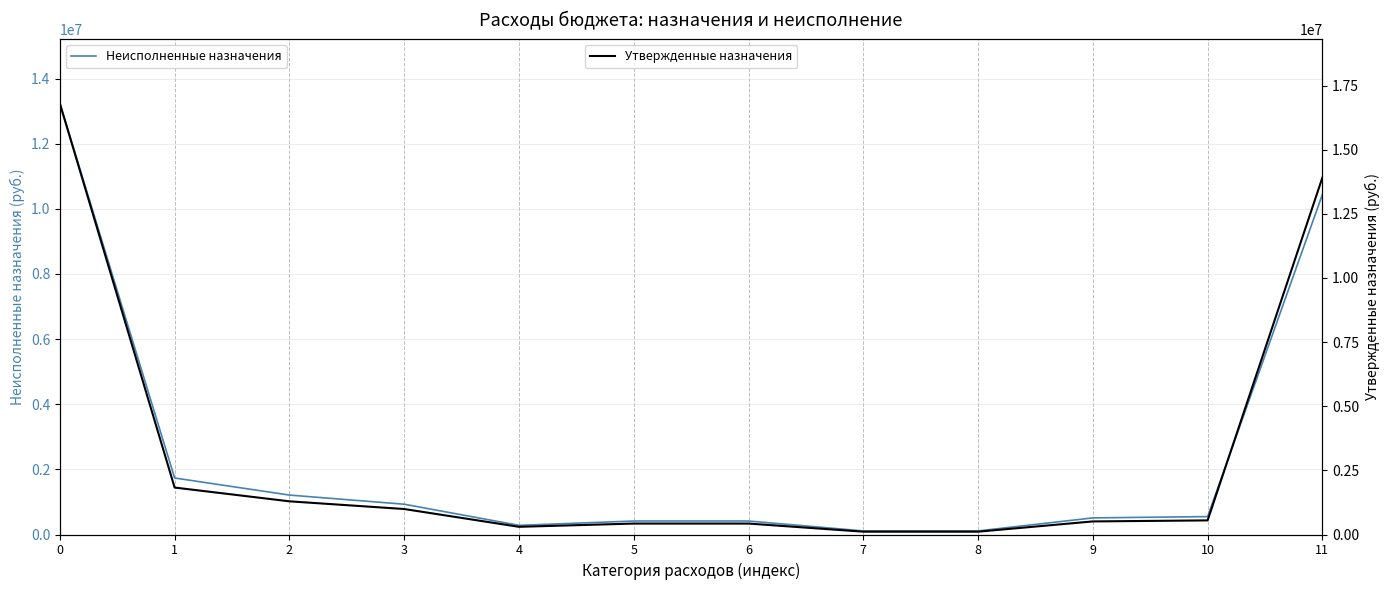

True or false: Неисполненные назначения has more than 2 points higher than both neighbors.

False